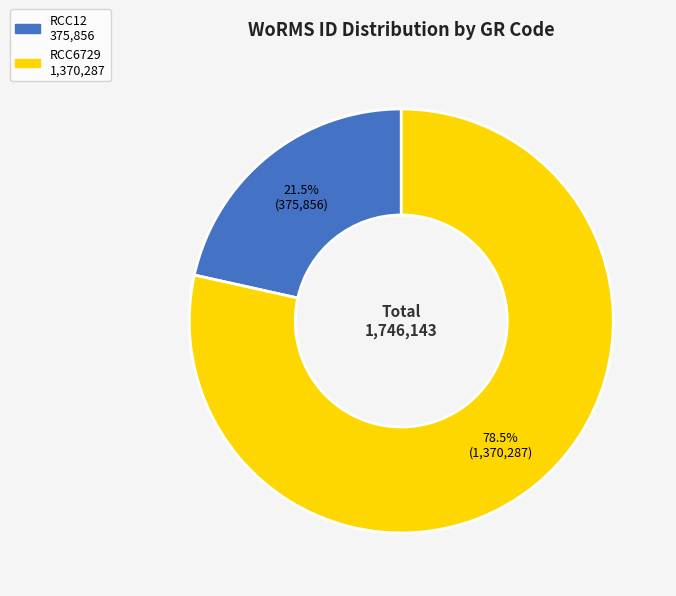

How many slices are in this pie chart?

2